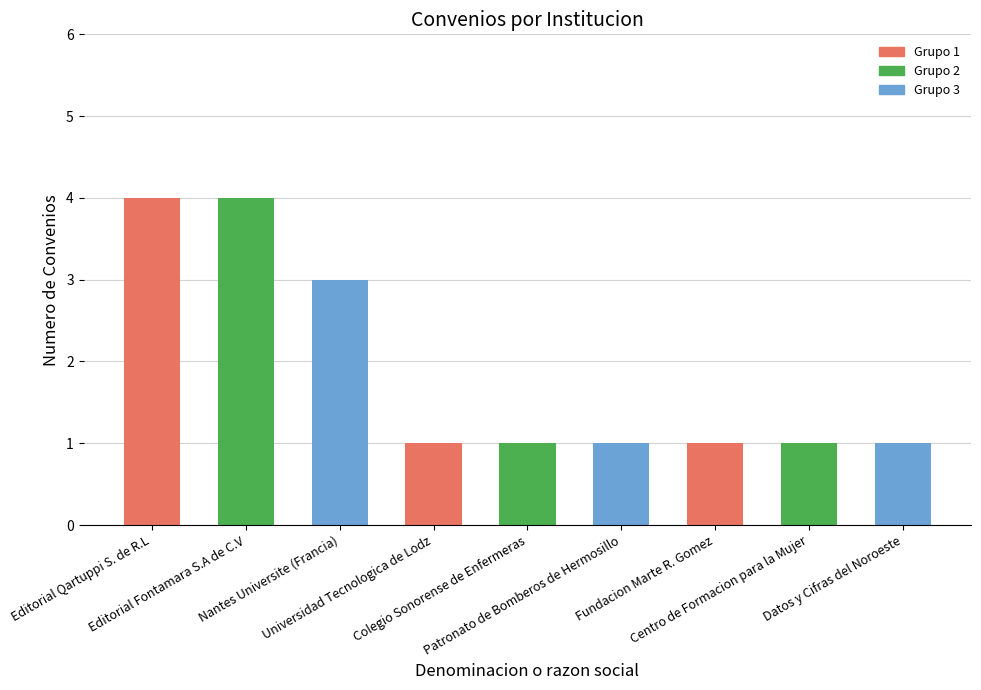

Reading left to right, transcribe all the data shown in this chart.

Editorial Qartuppi S. de R.L=4	Editorial Fontamara S.A de C.V=4	Nantes Universite (Francia)=3	Universidad Tecnologica de Lodz=1	Colegio Sonorense de Enfermeras=1	Patronato de Bomberos de Hermosillo=1	Fundacion Marte R. Gomez=1	Centro de Formacion para la Mujer=1	Datos y Cifras del Noroeste=1